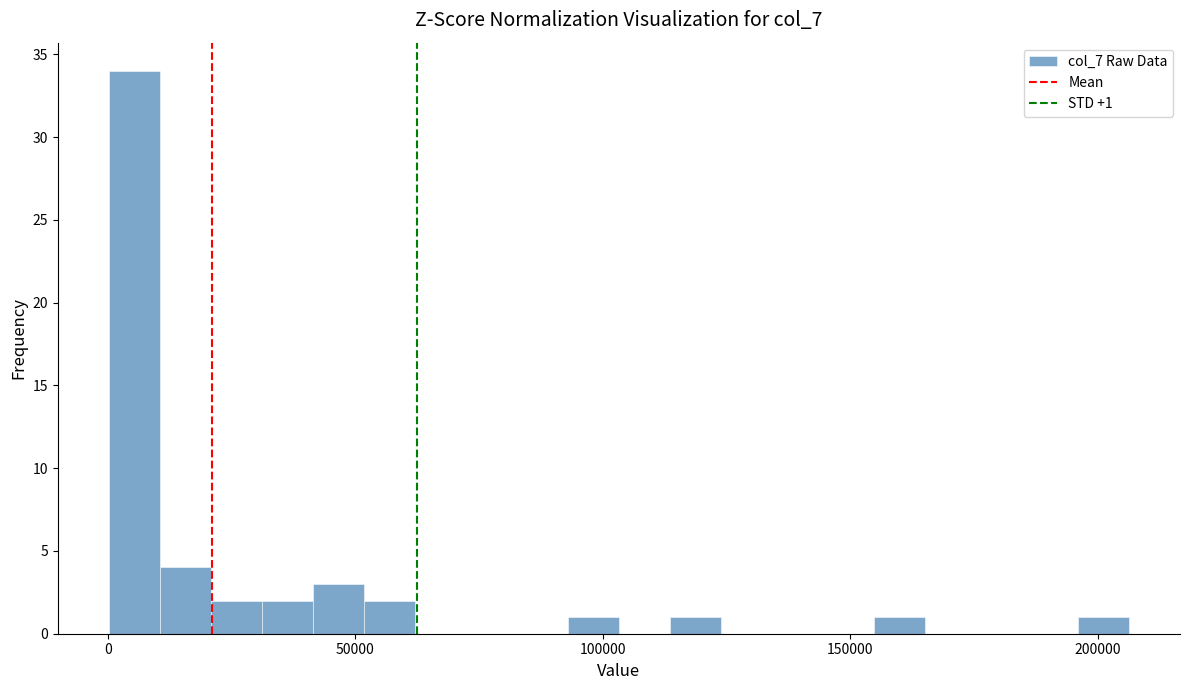

Around what value on the x-axis is the tallest bar? Give the approximate position of its centre, as read against the axis.

5000